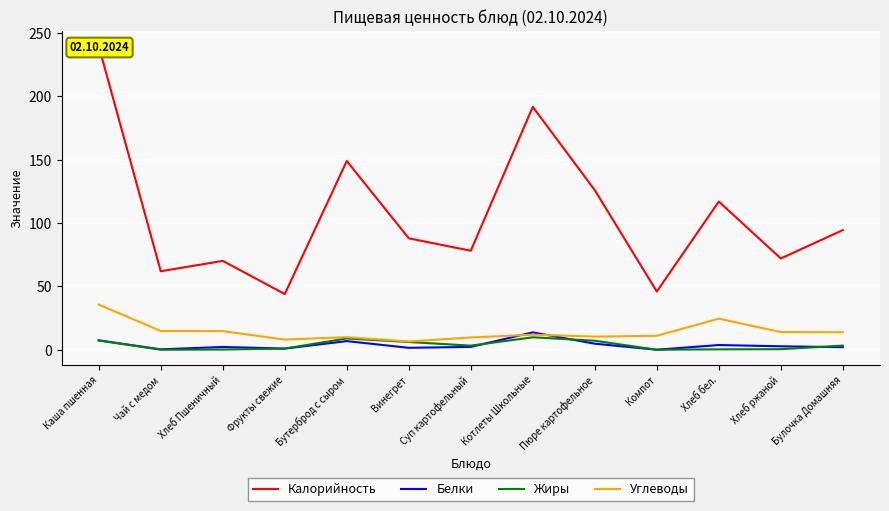

Where does the Калорийность series first go above 88?

Каша пшенная